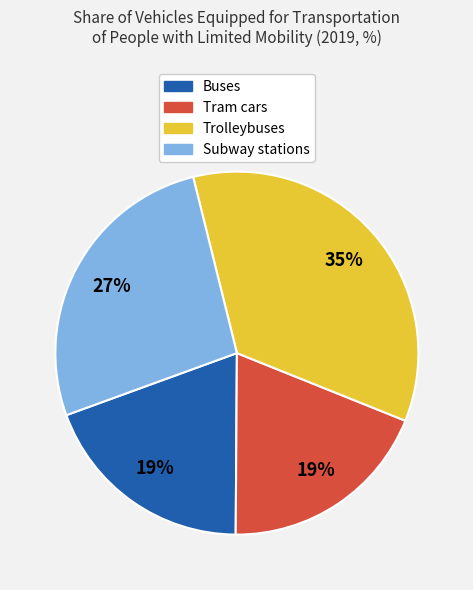

Combined, do Subway stations and Buses account for over 50%?

No